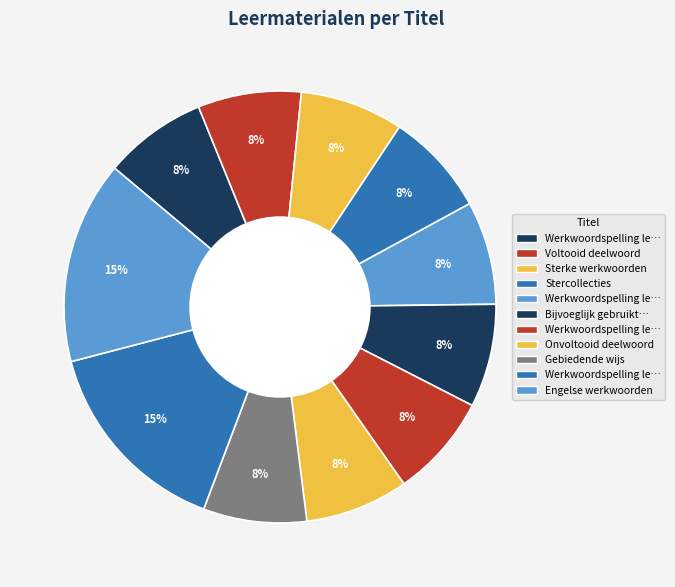

Is there any slice that represents more than half of the pie?

No